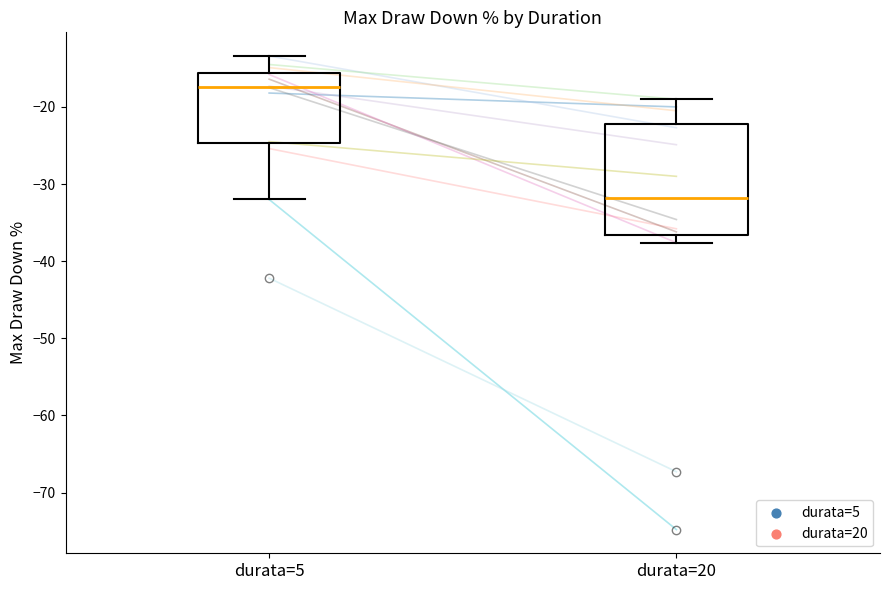

Which box's median line is the highest?

durata=5